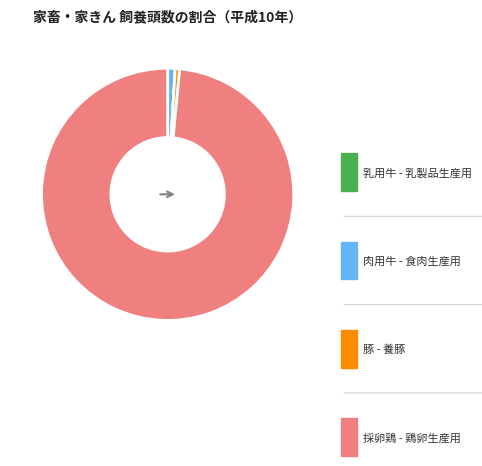

The 肉用牛 slice represents 7% of the pie. True or false?

False